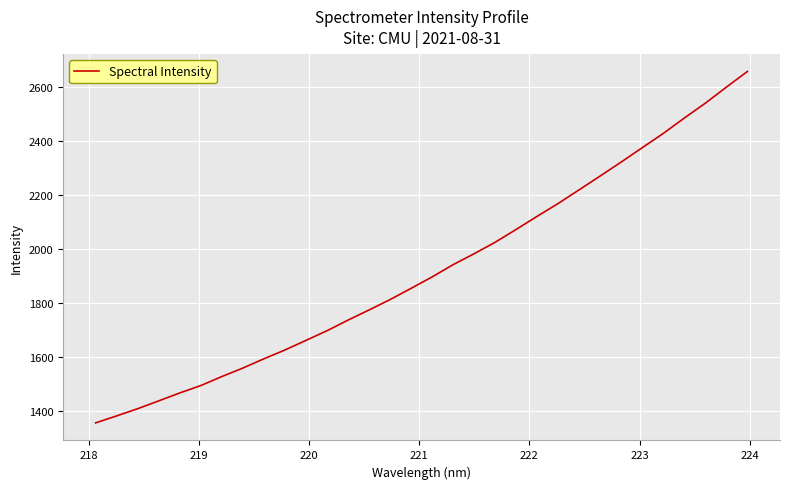

What is the difference between the maximum and minimum values?

1299.8